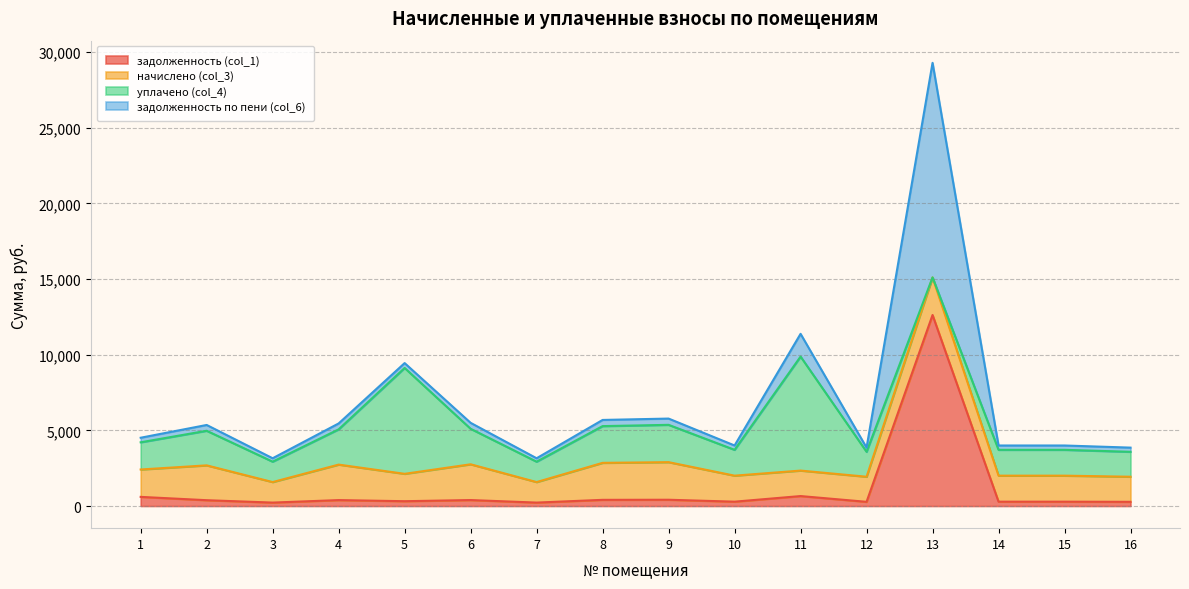

At which category is the sum across all series the highest?

13